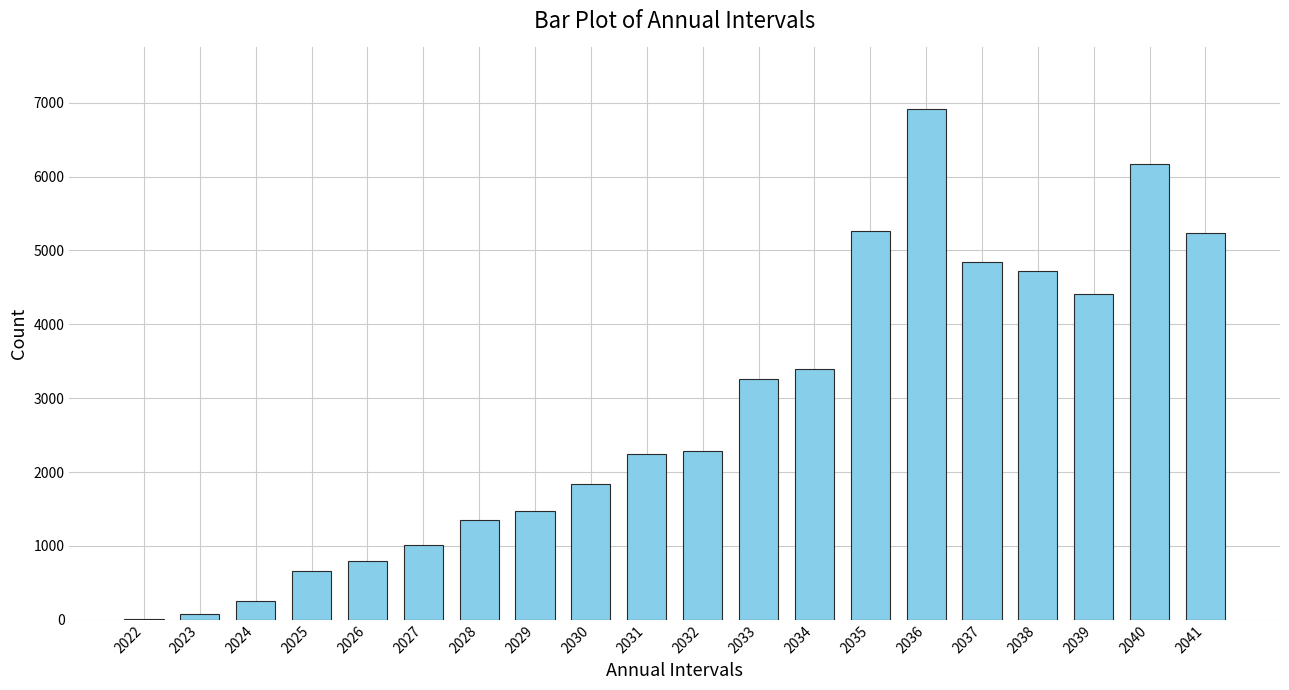

What is the greatest value displayed?

6917